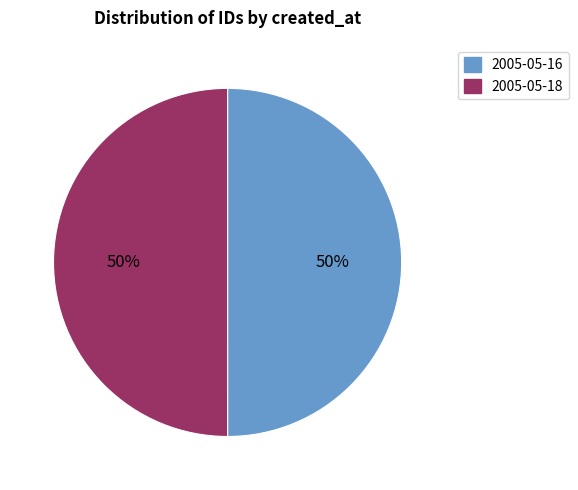

To the nearest percent, what percentage of the pie is 2005-05-16?

50%